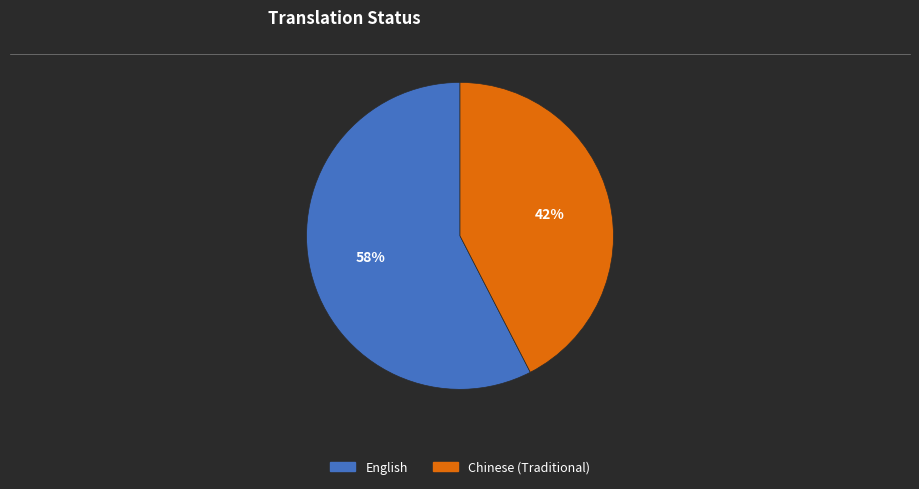

How many slices are in this pie chart?

2